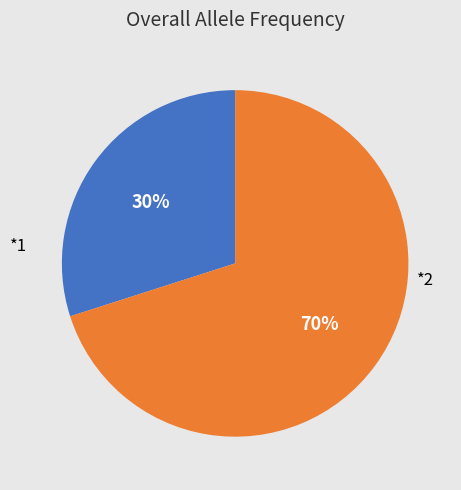

To the nearest percent, what is the average slice percentage?

50%